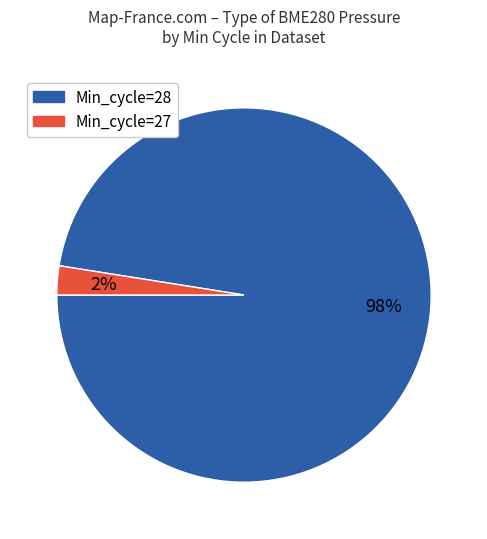

Is it true that Min_cycle=27 is 8% of the pie?

False